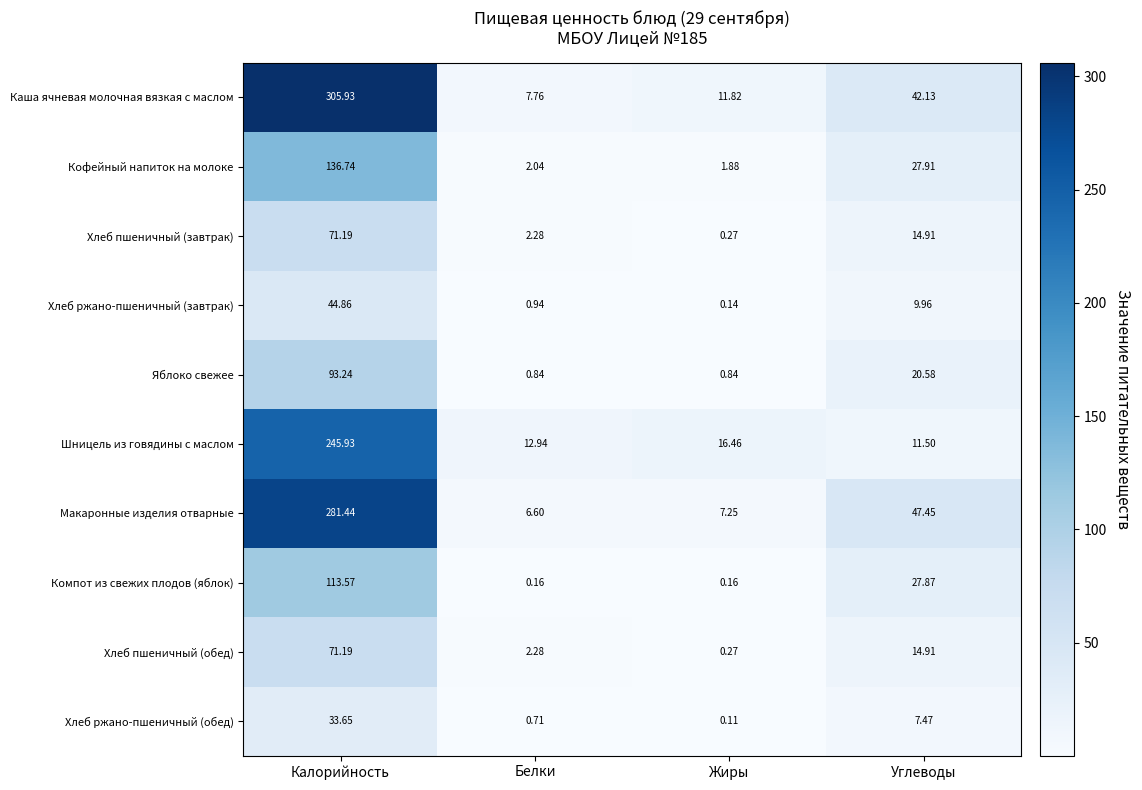

At which category is the sum across all series the highest?

Калорийность